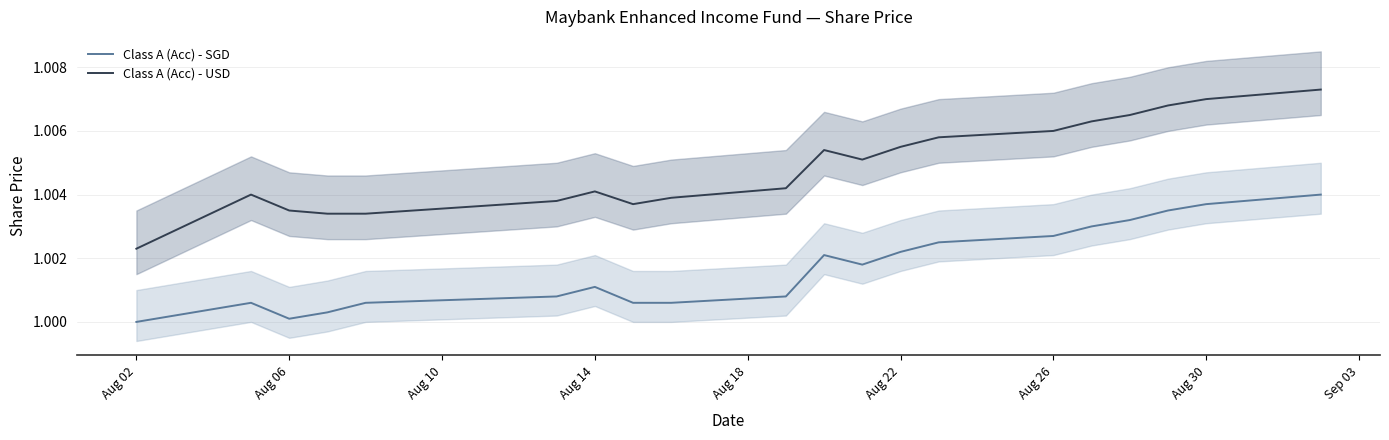

True or false: Class A (Acc) - SGD and Class A (Acc) - USD intersect in this chart.

False